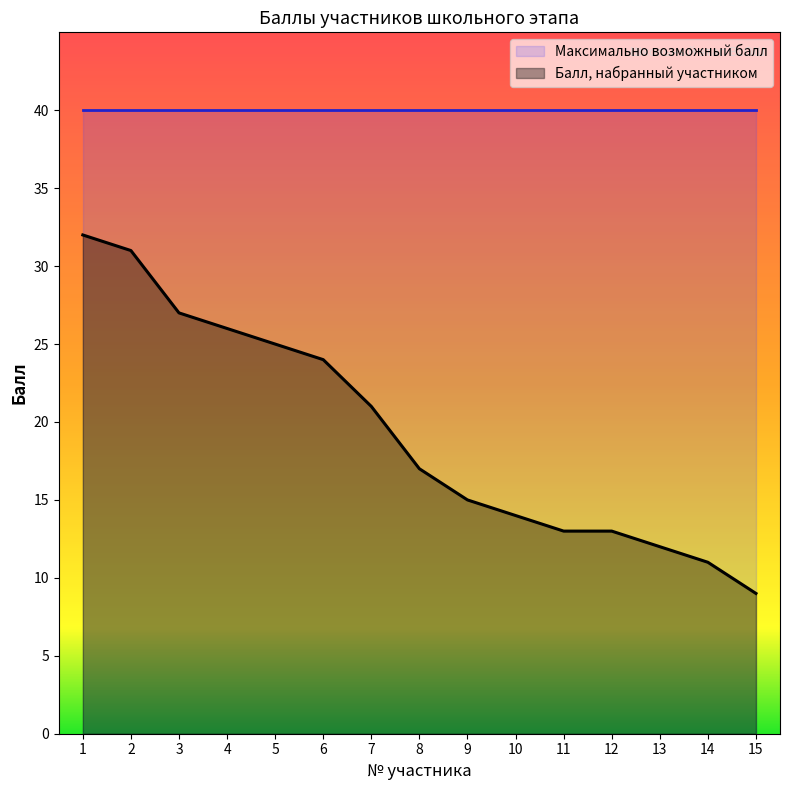

How many lines are shown in the chart?

2